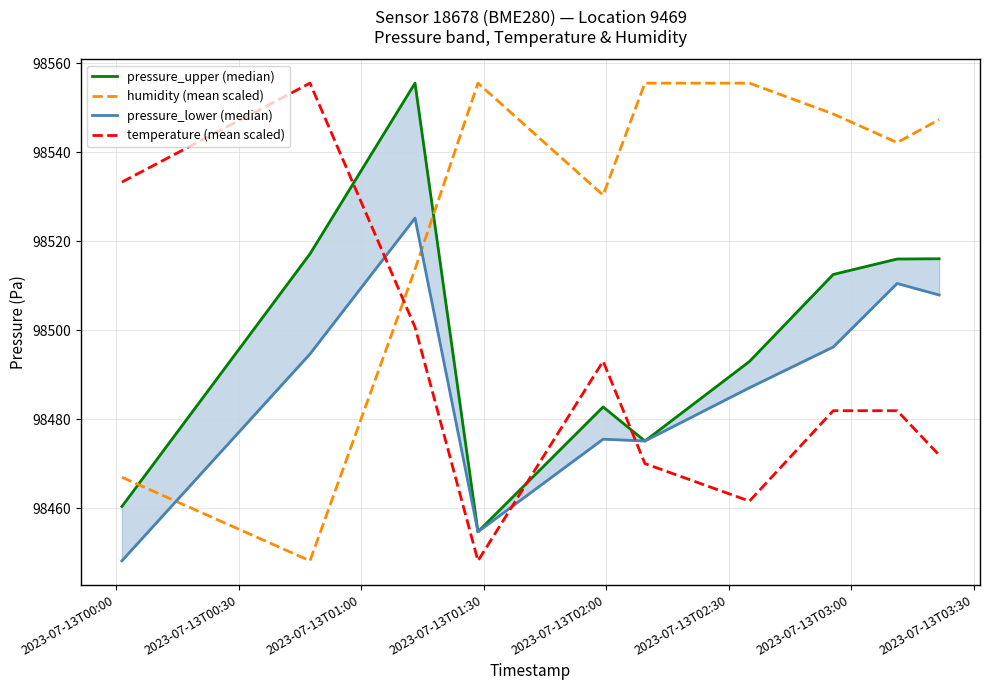

What is the value of the pressure_lower (median) point at the 9th from the left?

98510.5